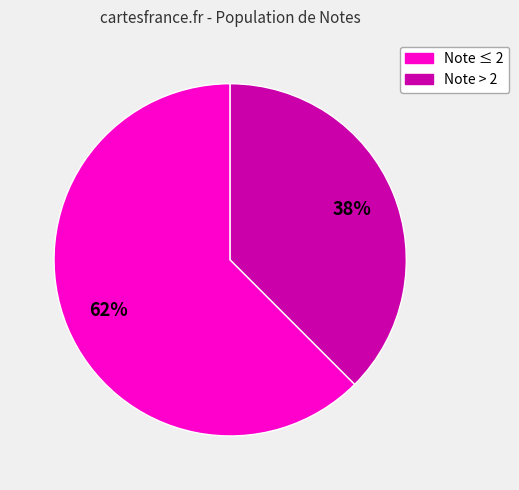

To the nearest percent, what is the average slice percentage?

50%